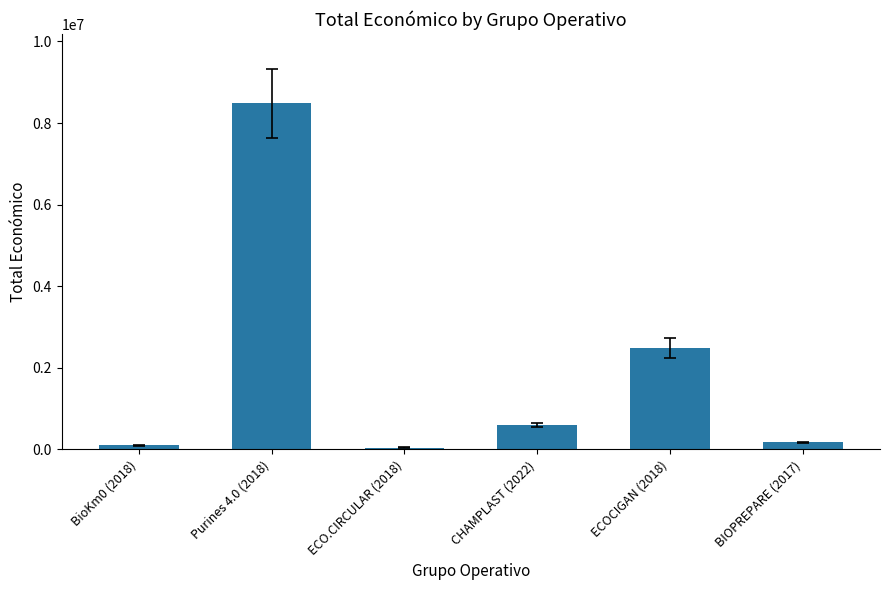

Is it true that the value at Purines 4.0 (2018) is 8484999?

True